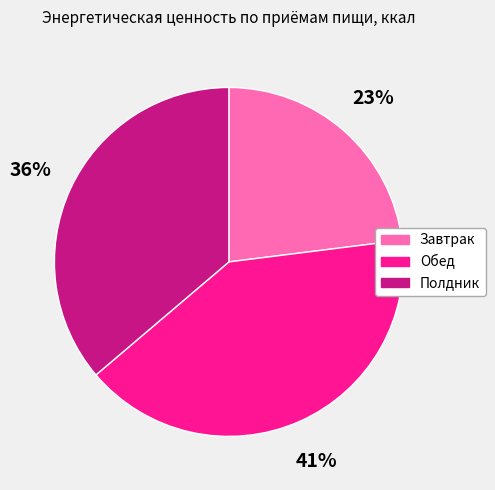

The Завтрак slice represents 23% of the pie. True or false?

True